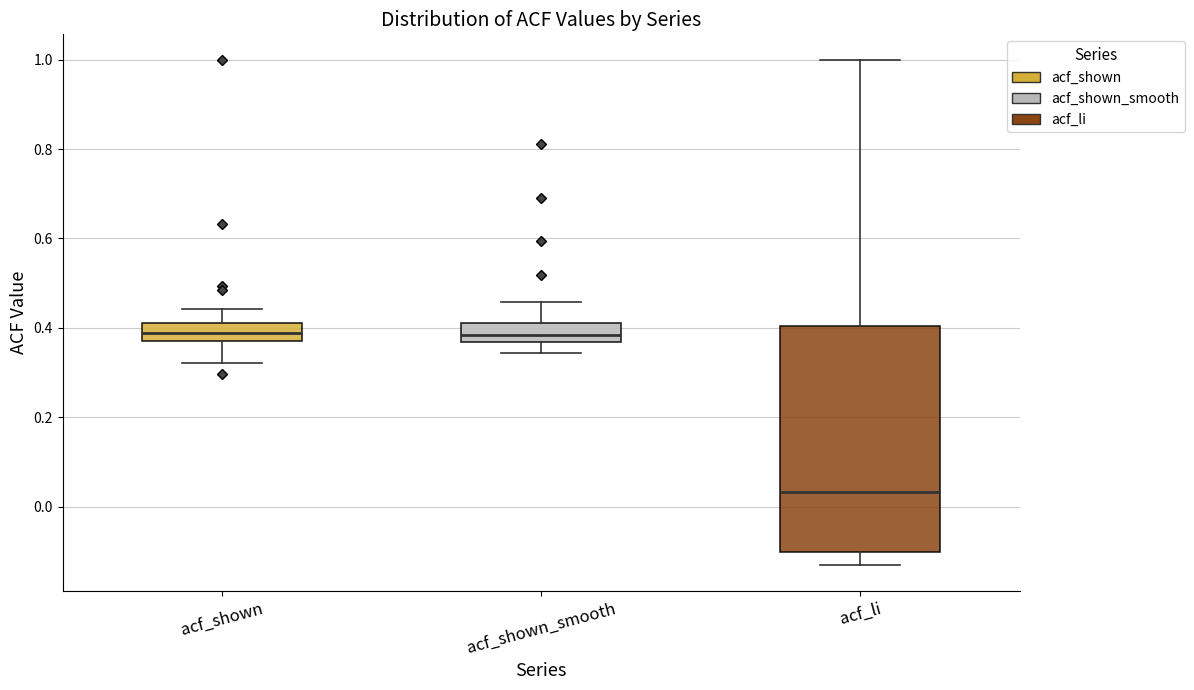

Reading left to right, read every box against the y-axis: the position of its median line, the range the box covers, and the ends of its whiskers. The values are not printed on the chart, so give them approximately, as read against the axis.

acf_shown: median 0.38 (inside the box), box 0.38 to 0.42, whiskers 0.32 to 0.44
acf_shown_smooth: median 0.38, box 0.36 to 0.42, whiskers 0.34 to 0.46
acf_li: median 0.04, box -0.10 to 0.40, whiskers -0.14 to 1.00